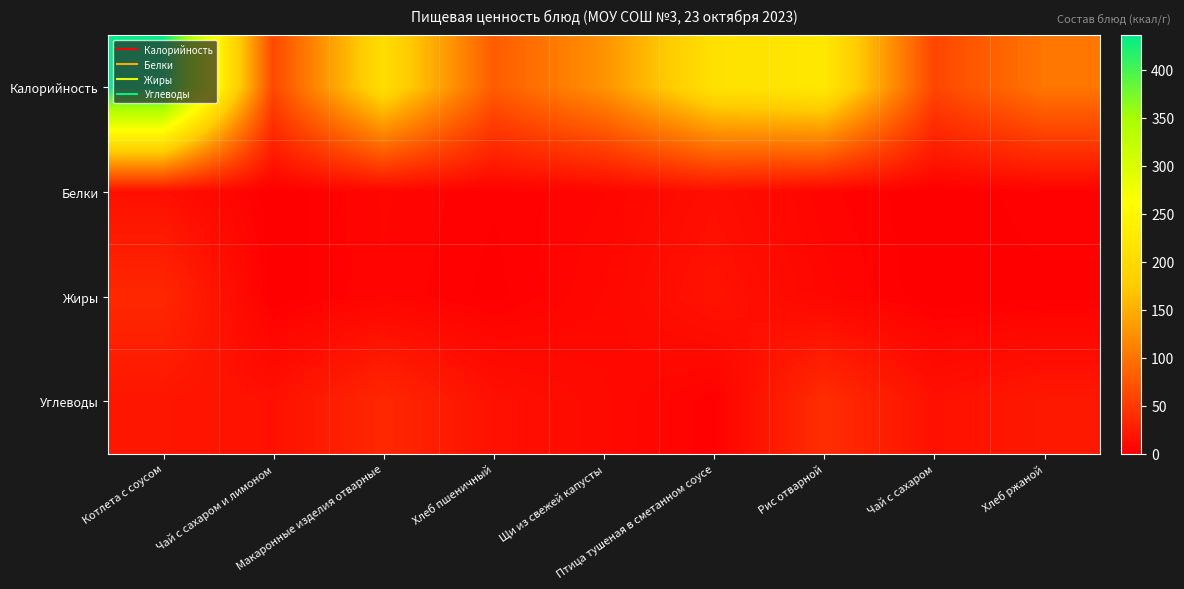

Which series changed the most between Котлета с соусом and Хлеб пшеничный?

Калорийность